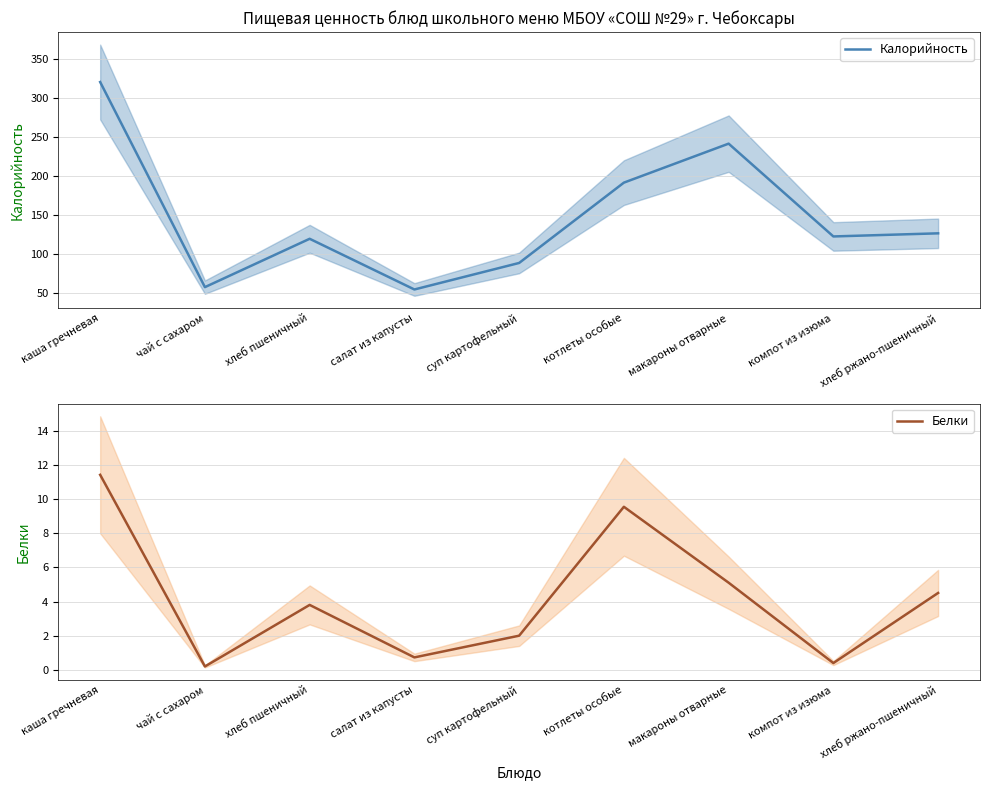

Where is the first local minimum for Калорийность?

чай с сахаром